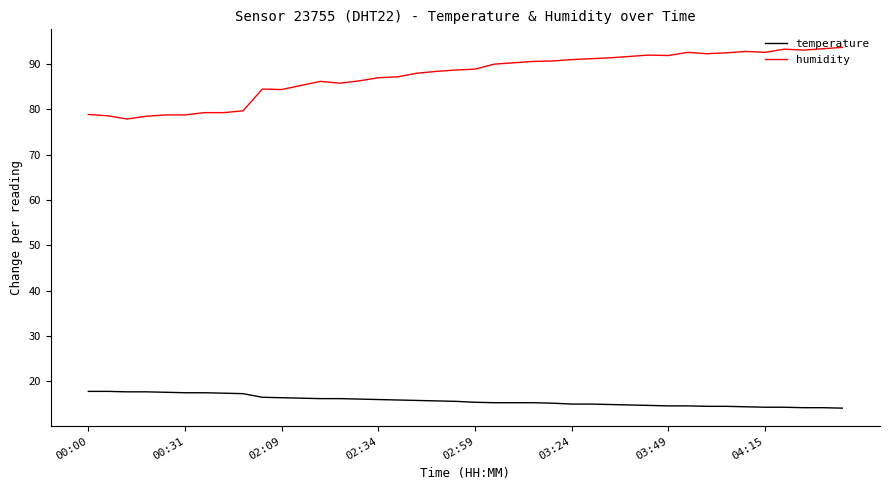

What is the highest value of the humidity series?

93.7